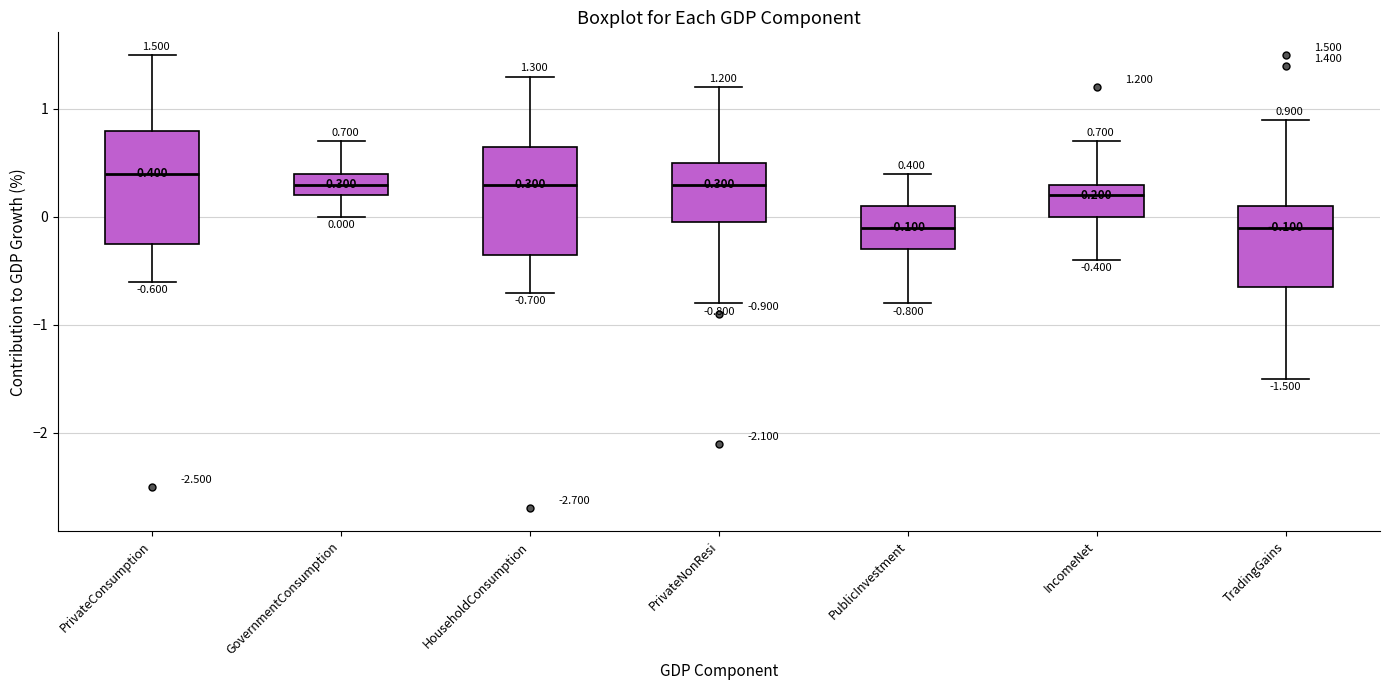

Which box's median line is the highest?

PrivateConsumption